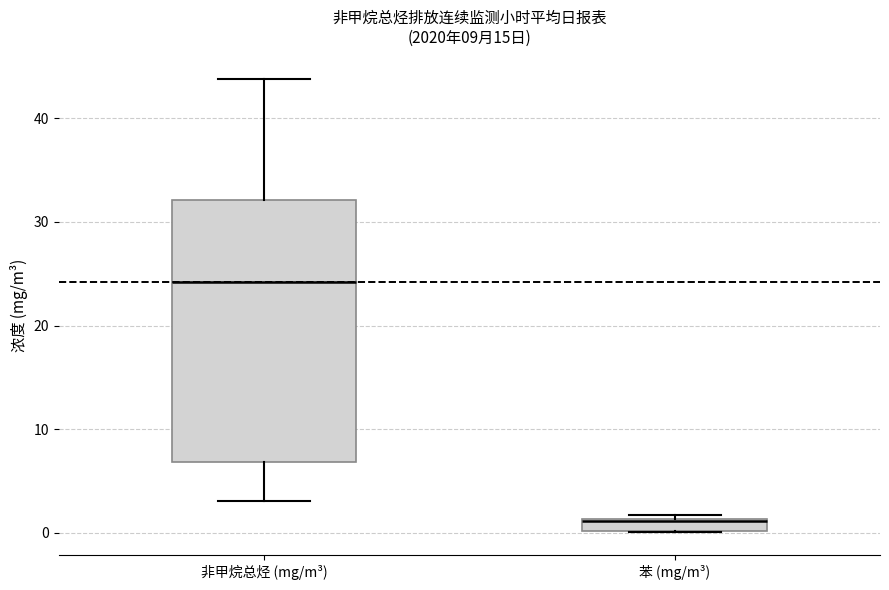

Which box is the tallest, from its lower edge to its upper edge?

非甲烷总烃 (mg/m³)